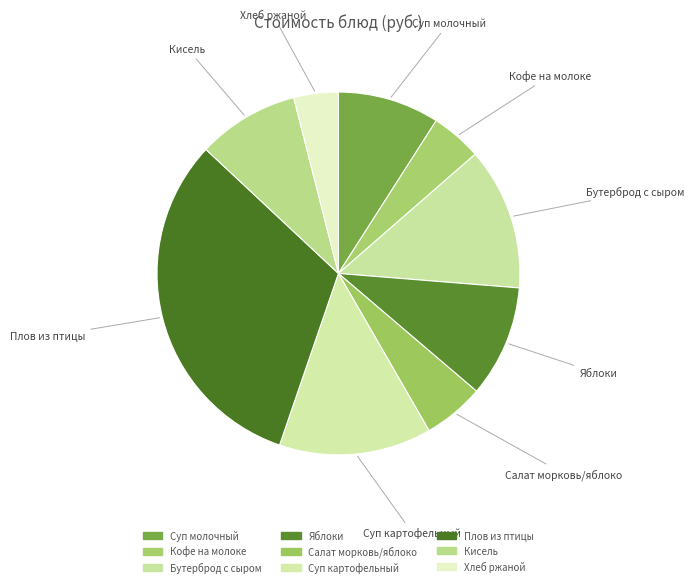

Approximately how many times larger is the value at Яблоки compared to Кисель?

1.1